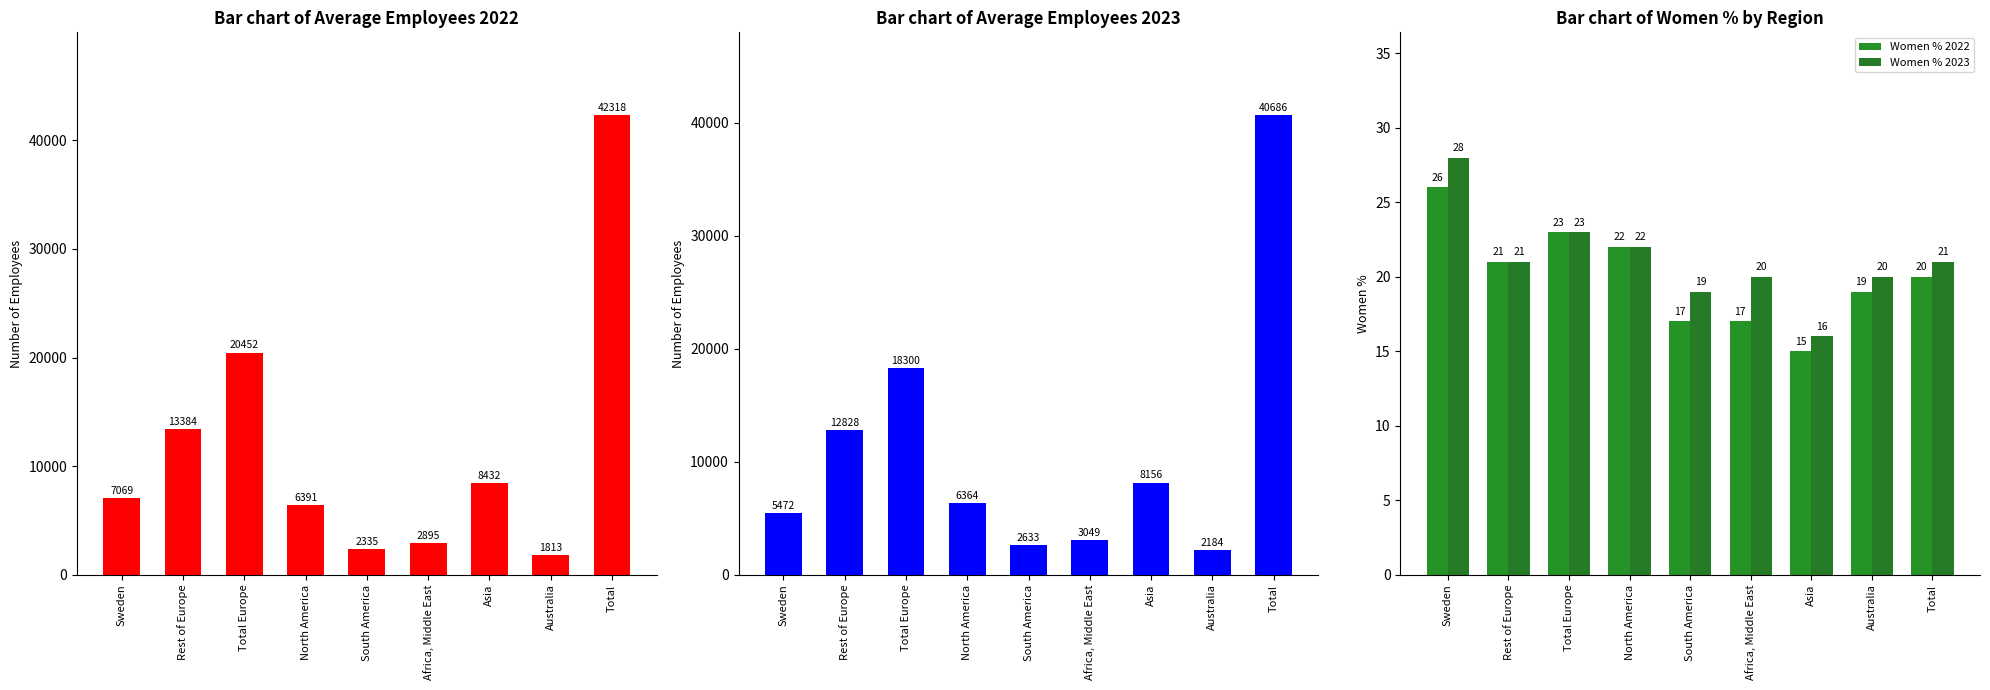

Read the Women % 2023 value at Total, to the nearest 5.

20